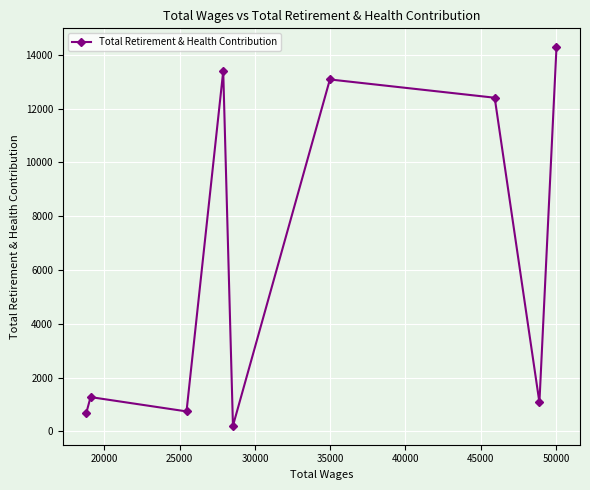

What is the greatest value displayed?

14278